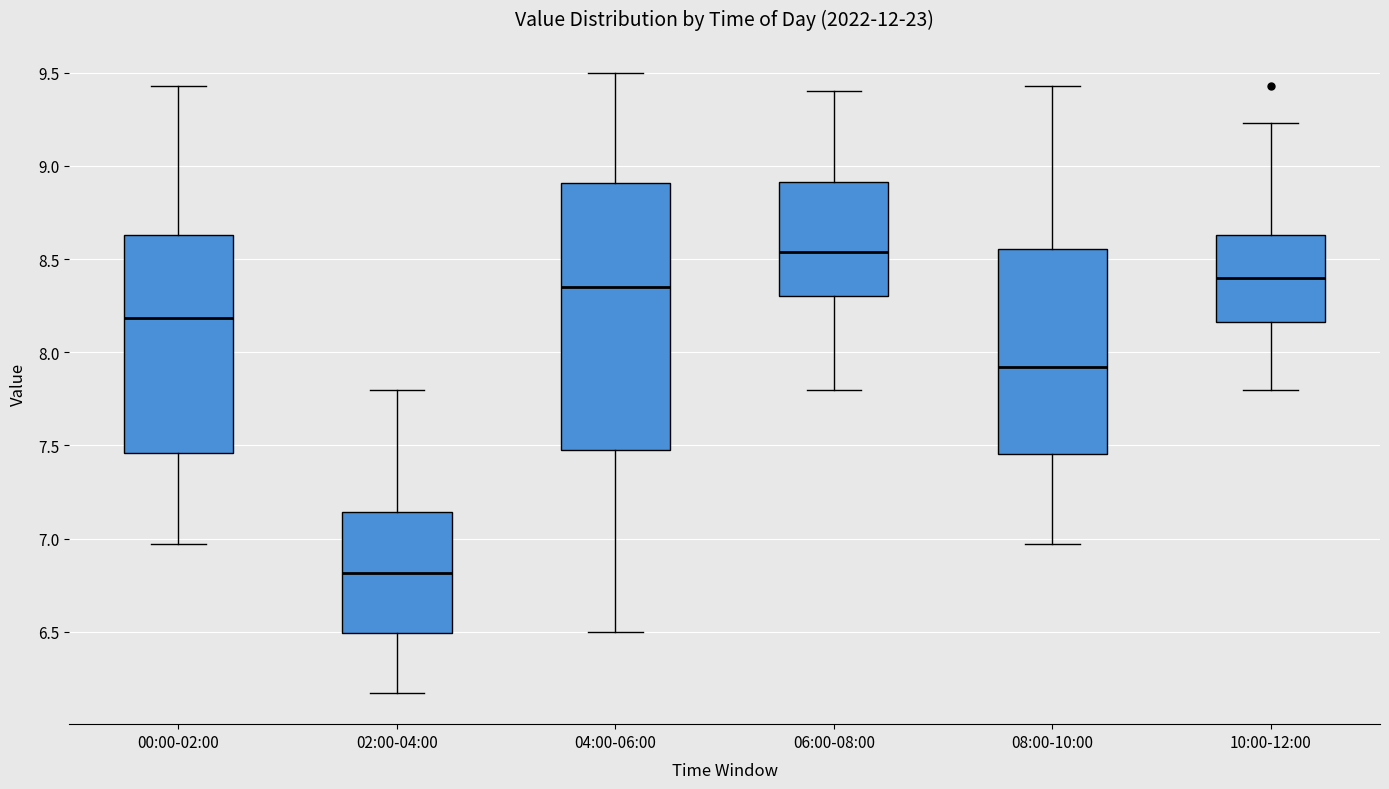

Where does the lower whisker of the box for 04:00-06:00 end on the y-axis? The values are not printed on the chart, so give them approximately, as read against the axis.

6.50